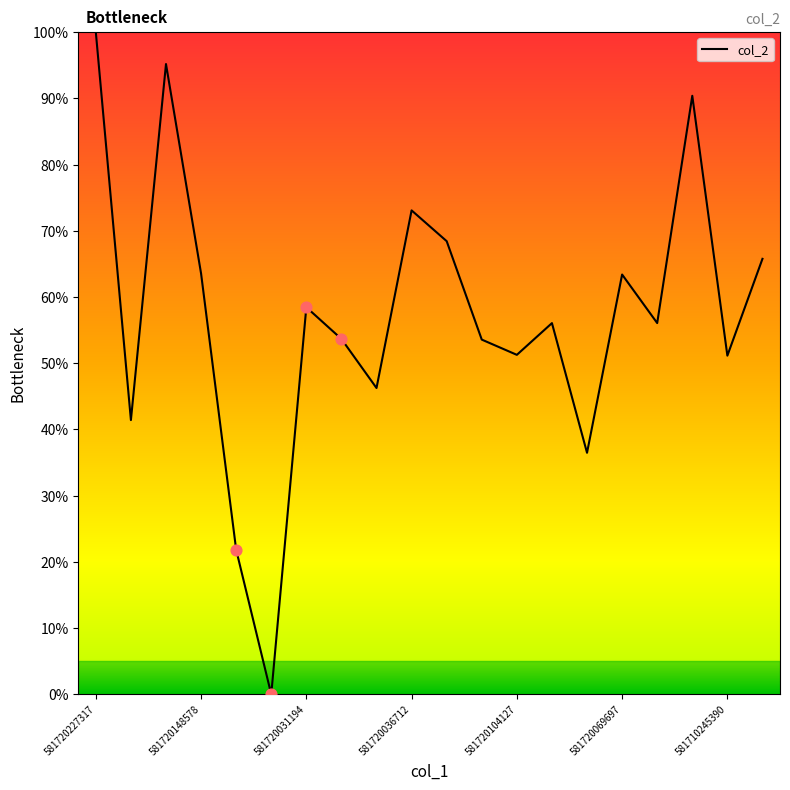

What is the difference between the maximum and minimum values?

100.0